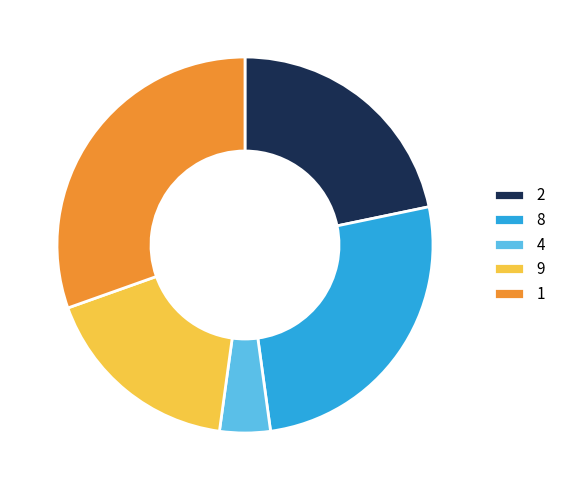

True or false: 8 accounts for 16% of the total.

False